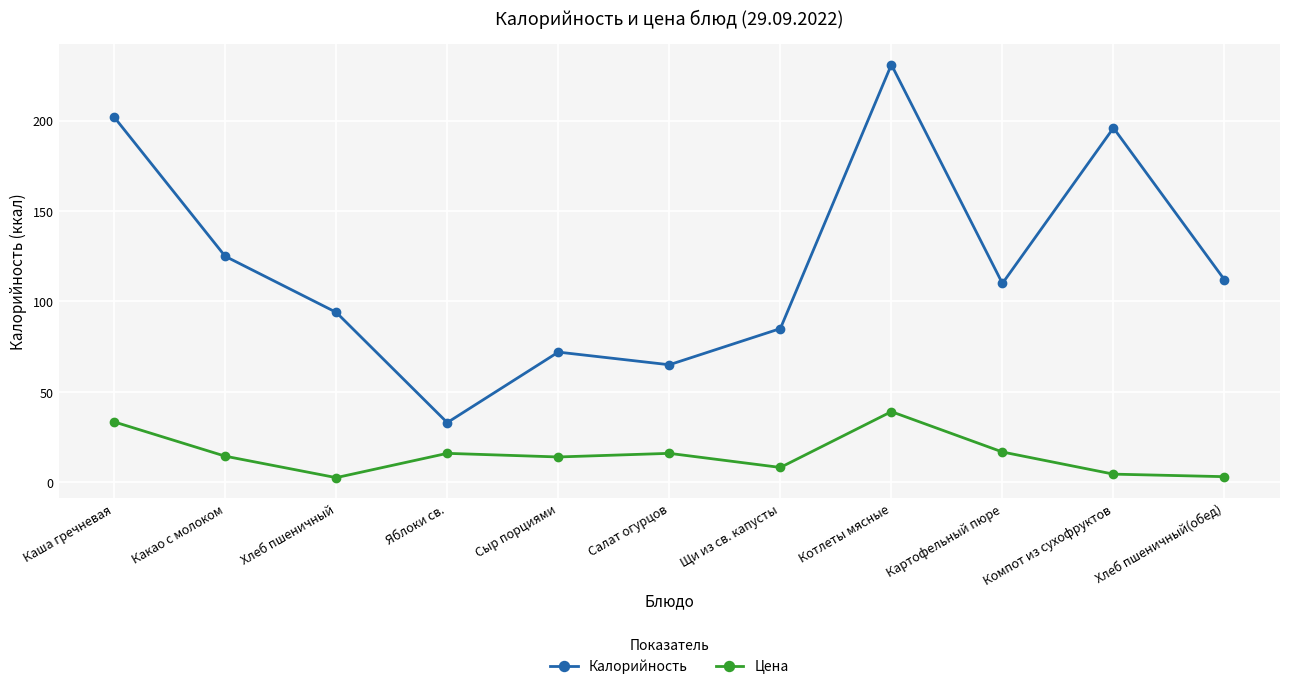

What is the label of the 6th point from the right?

Салат огурцов